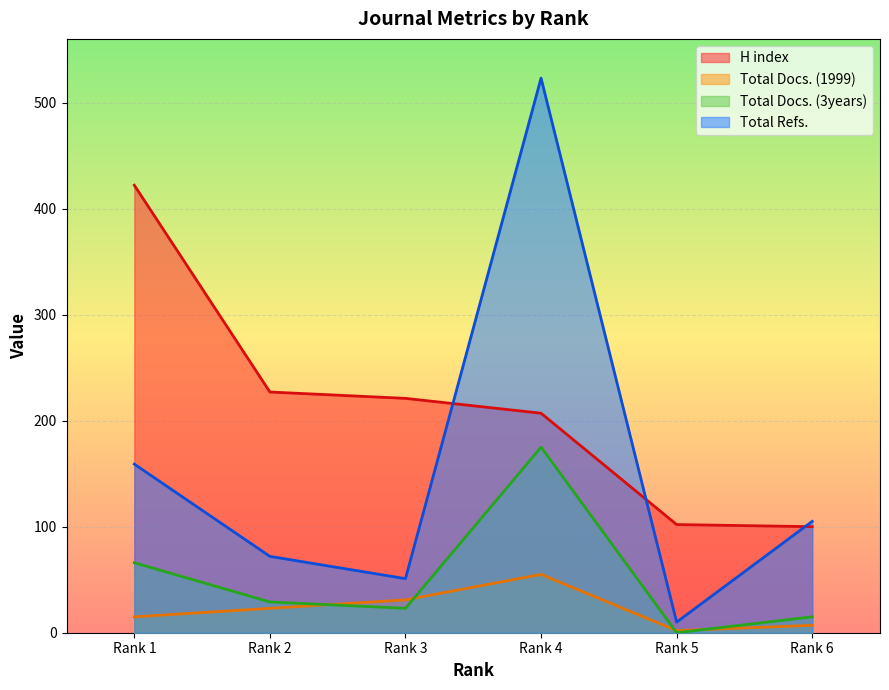

Count the number of categories in the chart.

6